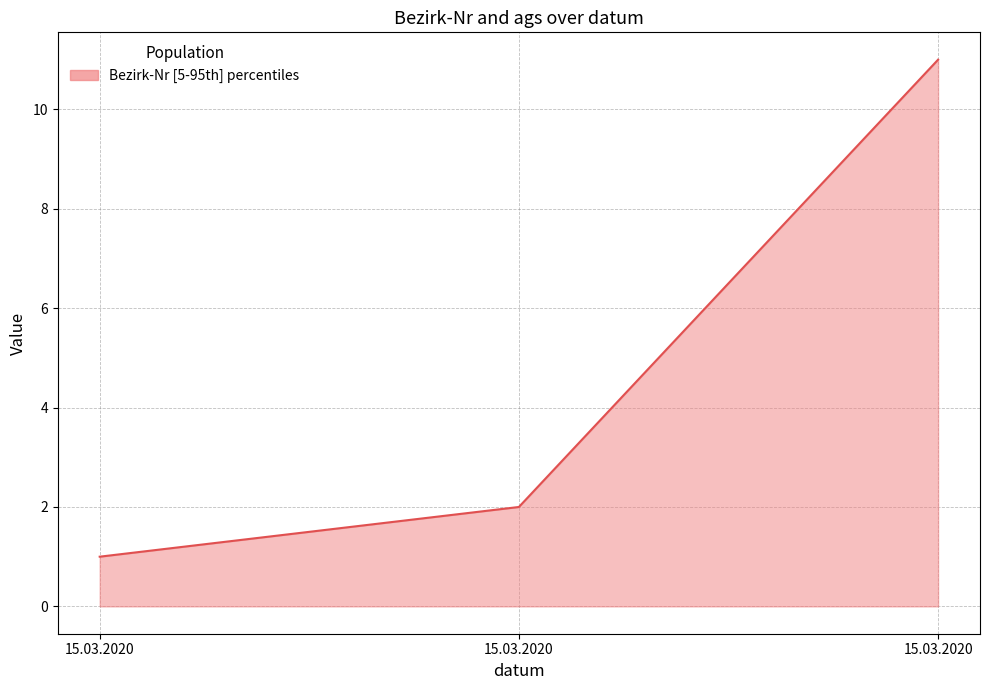

What is the sum of the values at 15.03.2020 and 15.03.2020?

3